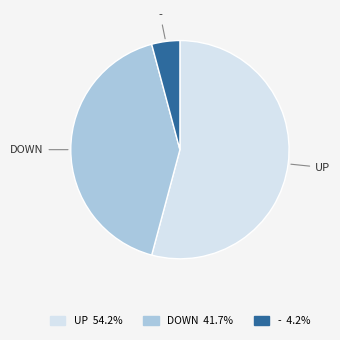

Which category accounts for the majority?

UP